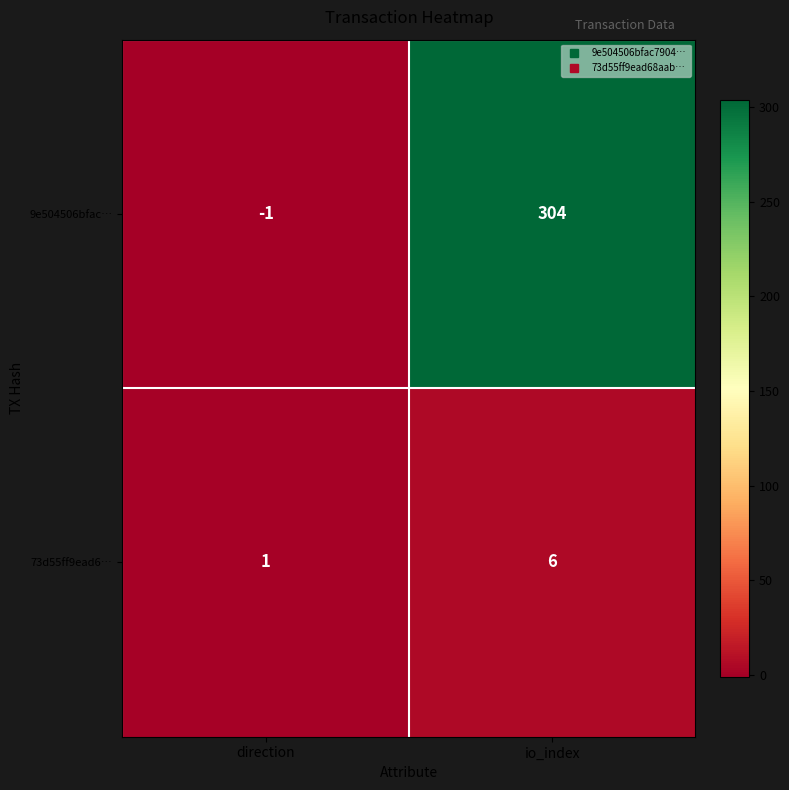

Which category has the highest value in the 73d55ff9ead6… series?

io_index